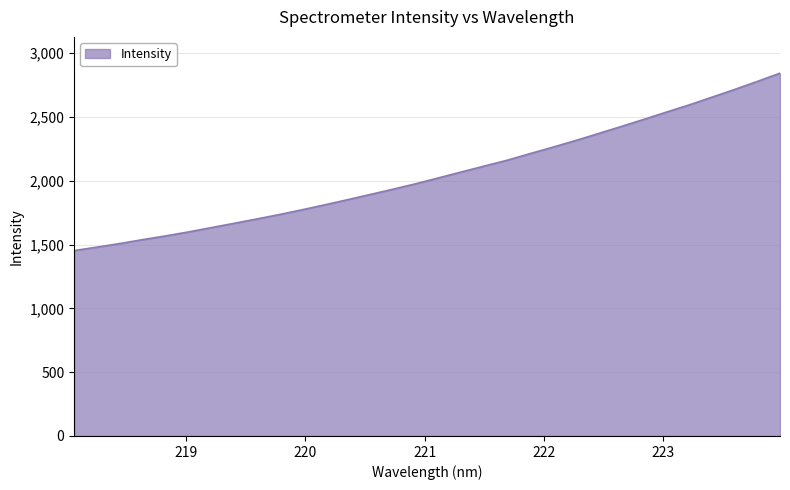

Does the chart have visible grid lines?

Yes